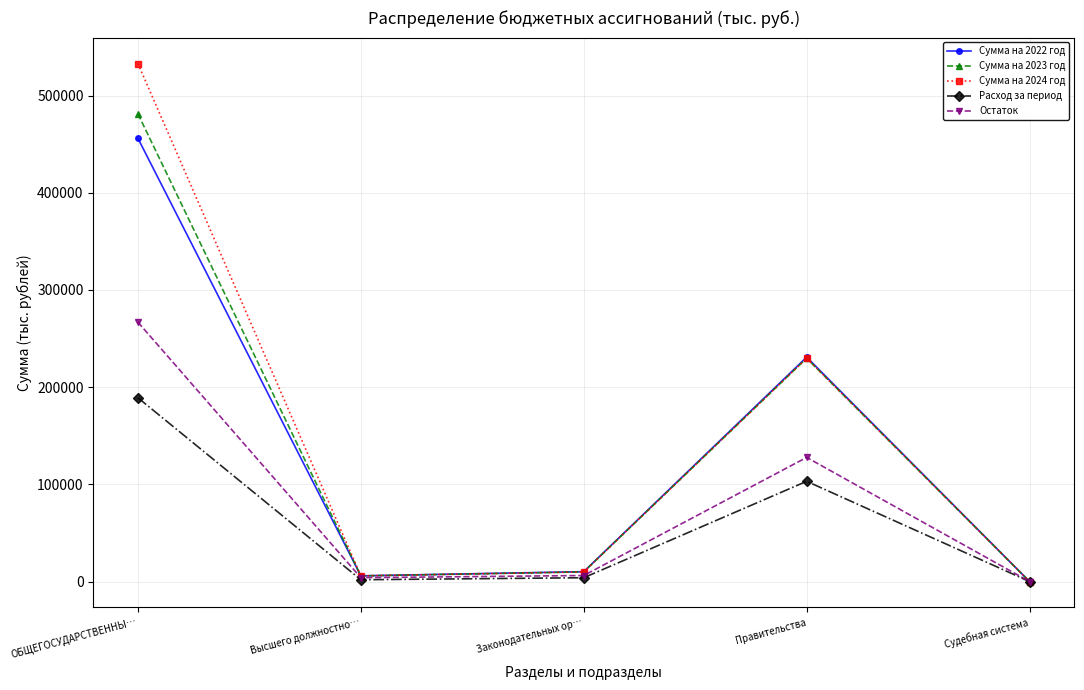

At which category is the sum across all series the highest?

ОБЩЕГОСУДАРСТВЕННЫ…